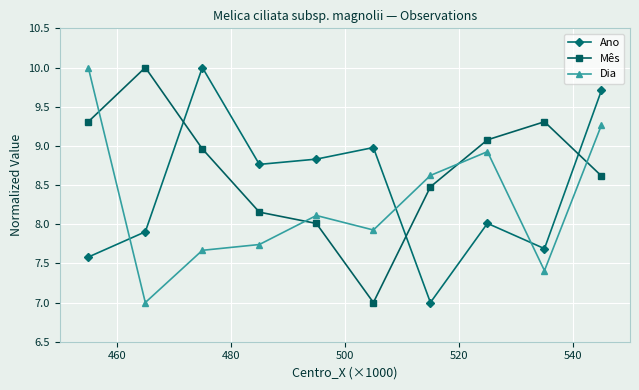

How many times do Dia and Mês cross each other?

4